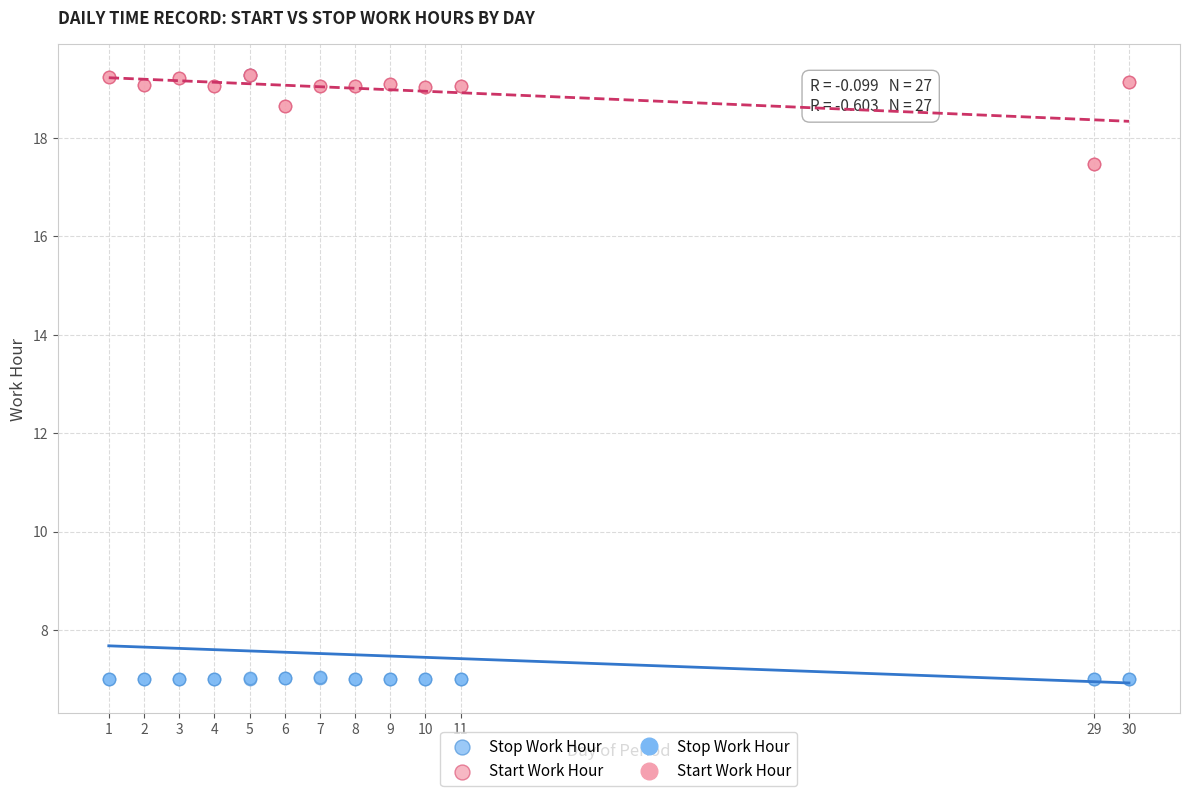

Which series has the widest spread of Y values?

Stop Work Hour